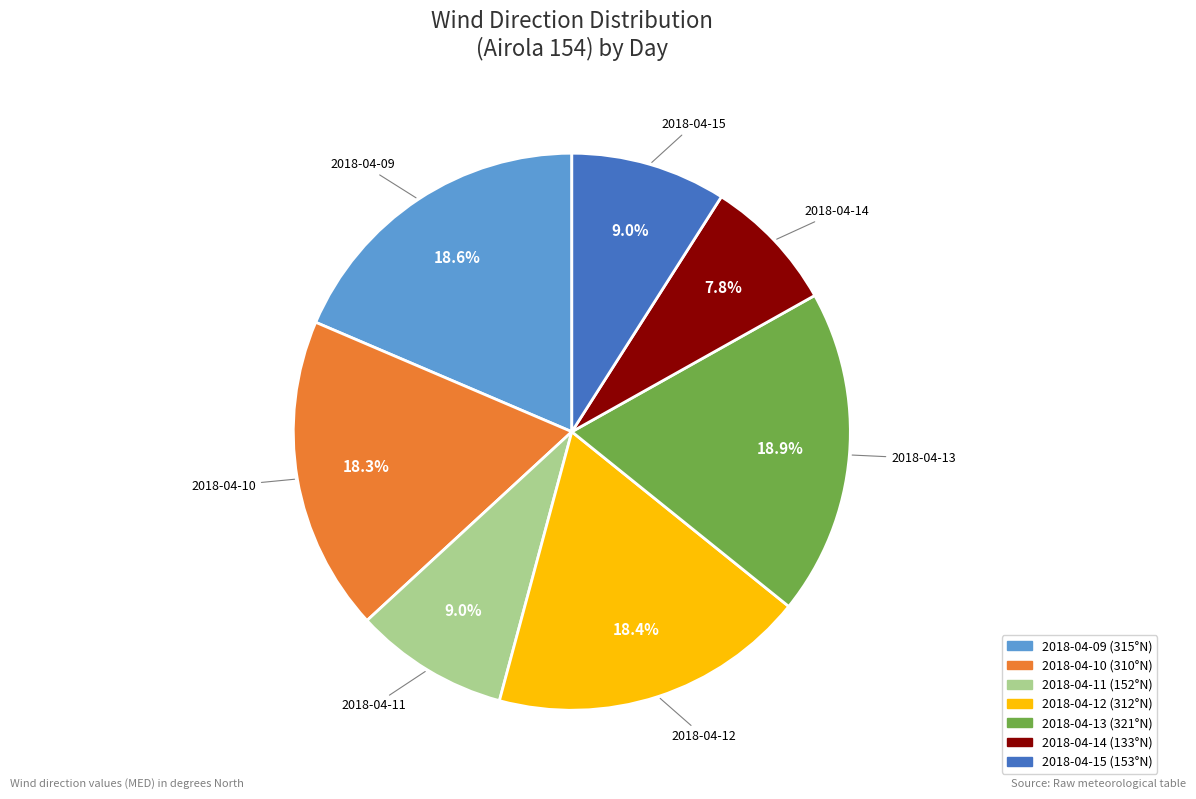

How many segments does this pie chart have?

7